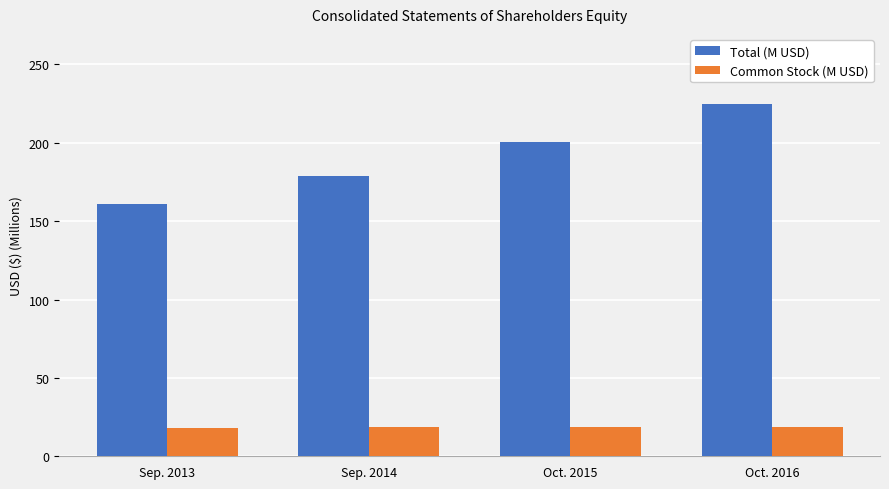

Count the number of categories in the chart.

4